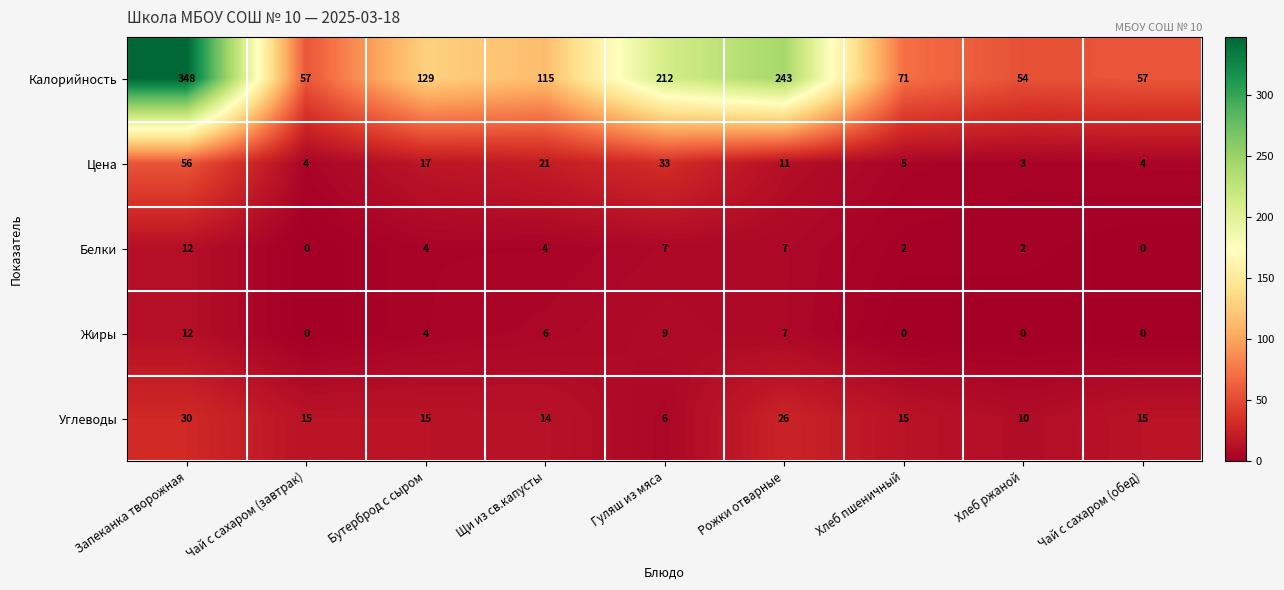

How many data points does each series have?

9